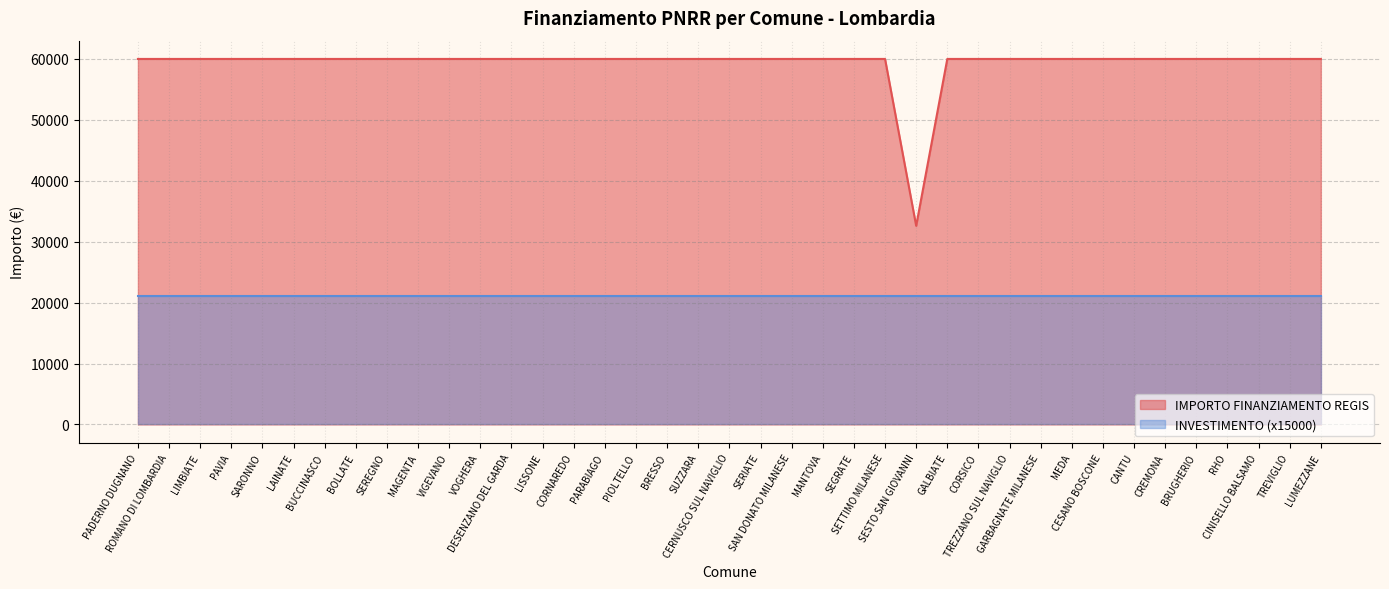

List the labels in order of value, largest first.

PADERNO DUGNANO, ROMANO DI LOMBARDIA, LIMBIATE, PAVIA, SARONNO, LAINATE, BUCCINASCO, BOLLATE, SEREGNO, MAGENTA, VIGEVANO, VOGHERA, DESENZANO DEL GARDA, LISSONE, CORNAREDO, PARABIAGO, PIOLTELLO, BRESSO, SUZZARA, CERNUSCO SUL NAVIGLIO, SERIATE, SAN DONATO MILANESE, MANTOVA, SEGRATE, SETTIMO MILANESE, GALBIATE, CORSICO, TREZZANO SUL NAVIGLIO, GARBAGNATE MILANESE, MEDA, CESANO BOSCONE, CANTU, CREMONA, BRUGHERIO, RHO, CINISELLO BALSAMO, TREVIGLIO, LUMEZZANE, SESTO SAN GIOVANNI